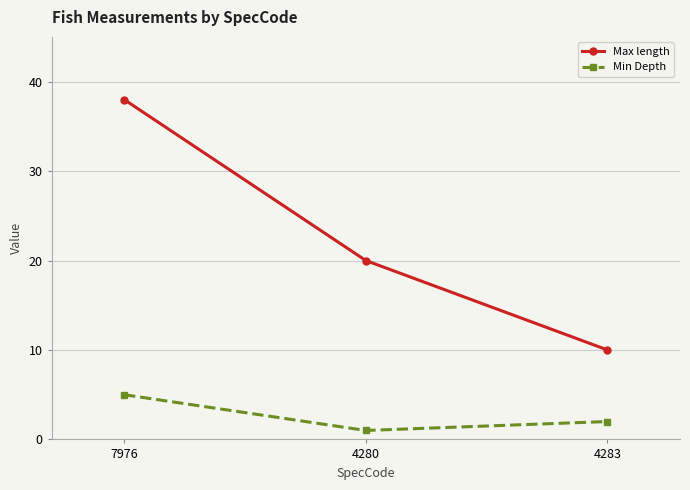

How many Min Depth values are between 1 and 5?

3